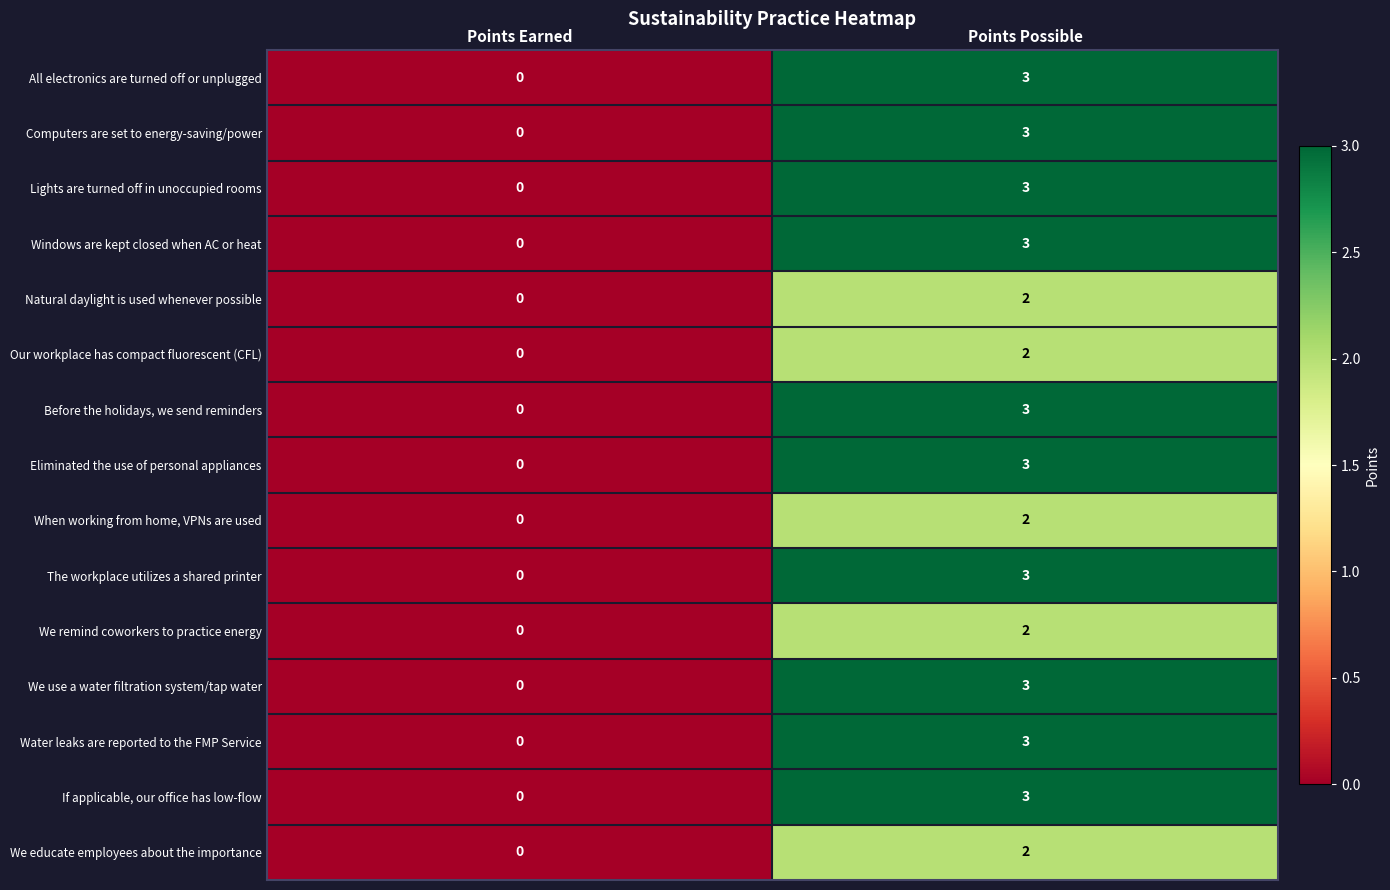

Is the value of Computers are set to energy-saving/power at Points Possible greater than the value of If applicable, our office has low-flow at Points Earned?

Yes